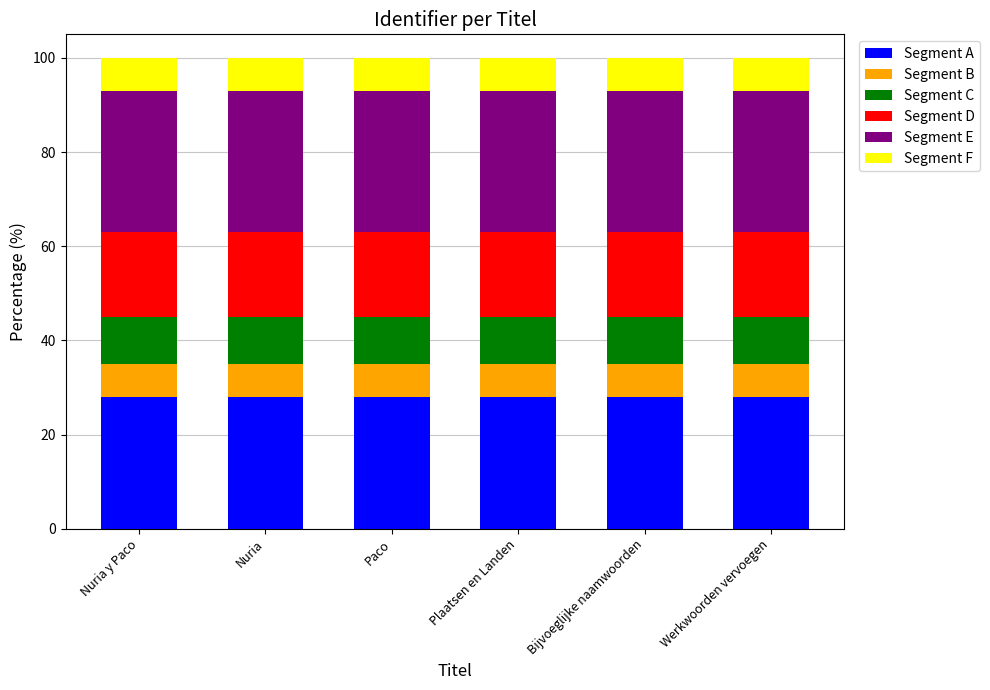

What is the total value across all series at Werkwoorden vervoegen?

100.0